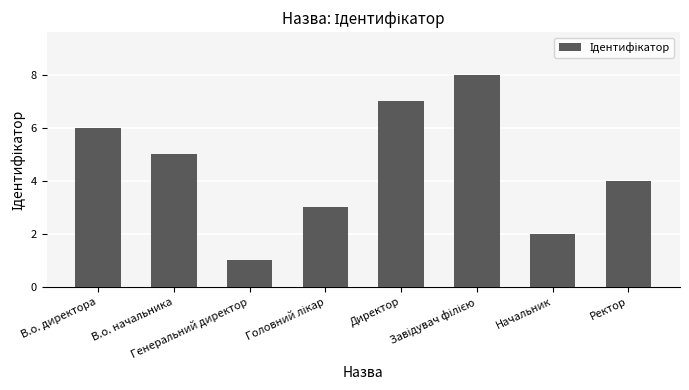

At which label is the value closest to 4?

Ректор